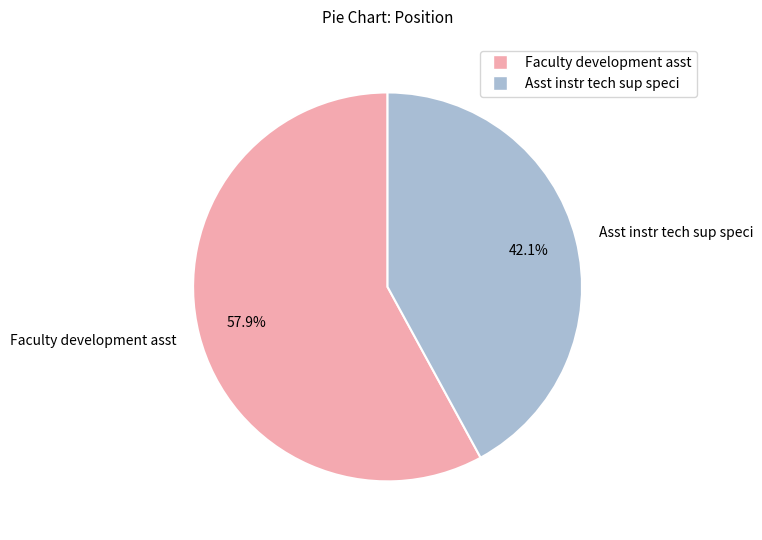

What is the largest slice in the pie chart?

Faculty development asst